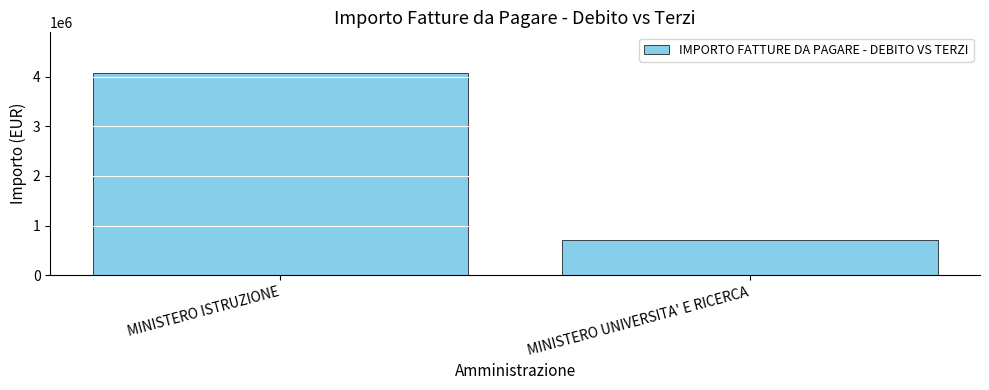

The value at MINISTERO ISTRUZIONE is 7151751.8. True or false?

False